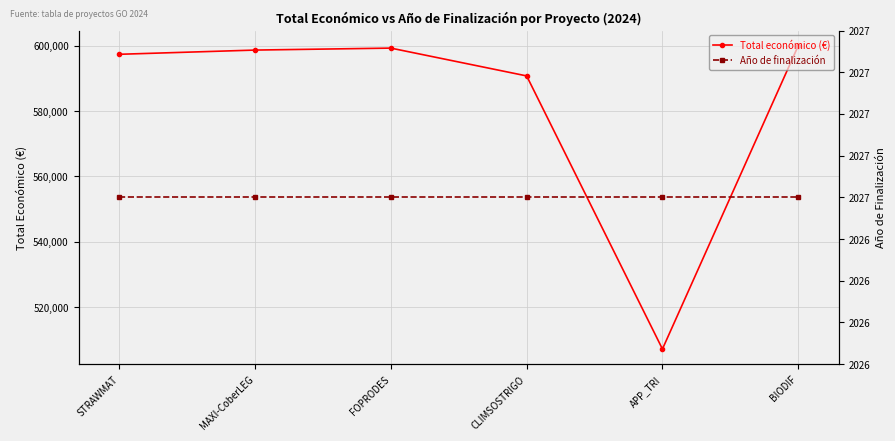

At which label is Total económico (€) closest to 553591?

CLIMSOSTRIGO